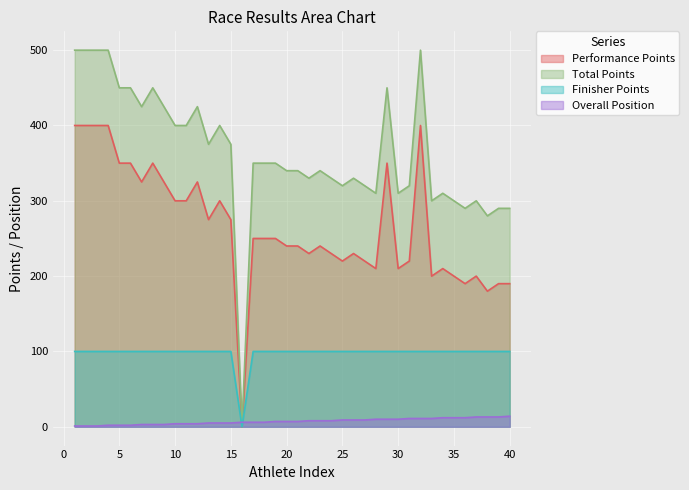

True or false: Finisher Points and Total Points intersect in this chart.

False